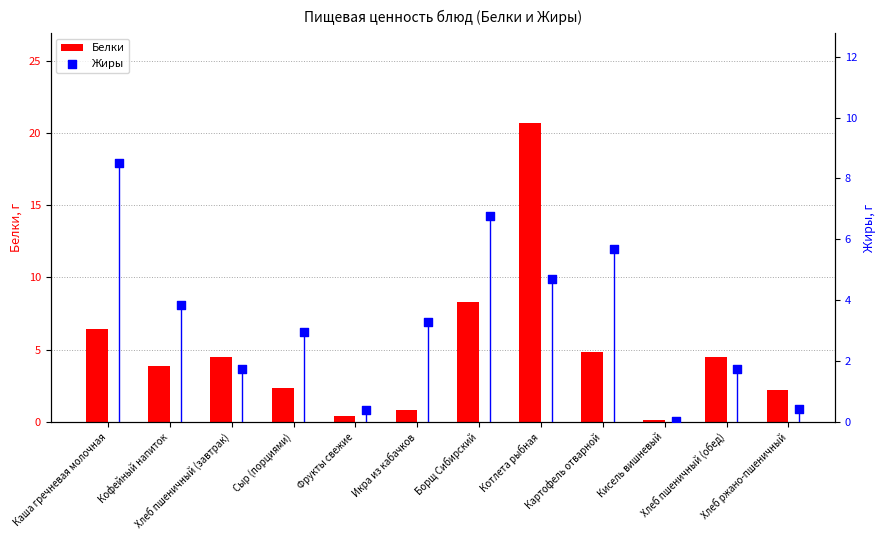

What is the average value of the Белки series?

4.9